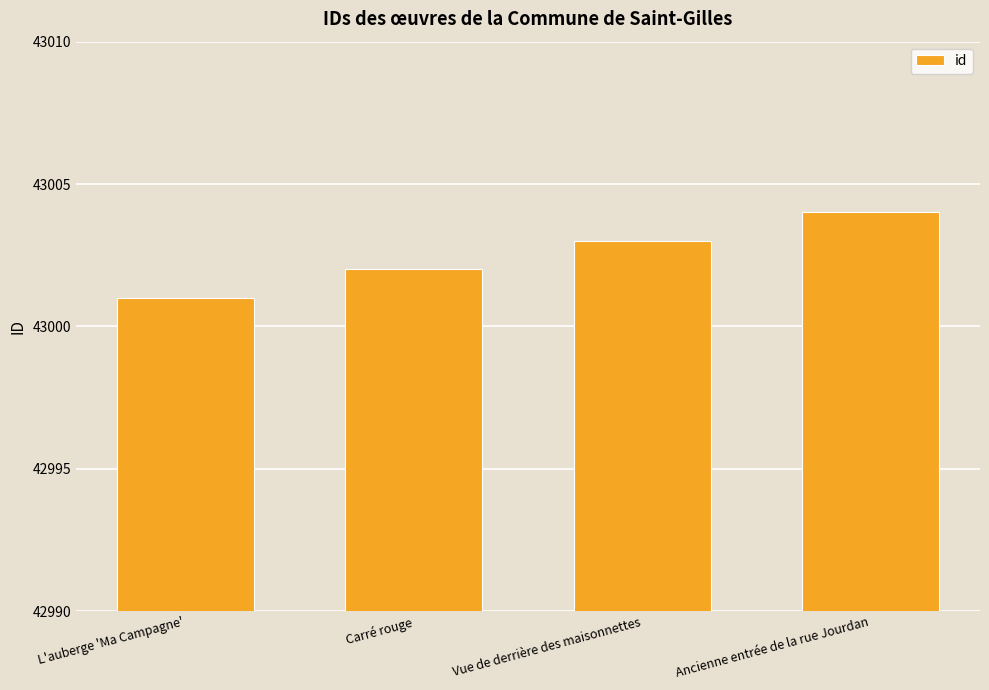

At which label is the value closest to 43002?

Carré rouge